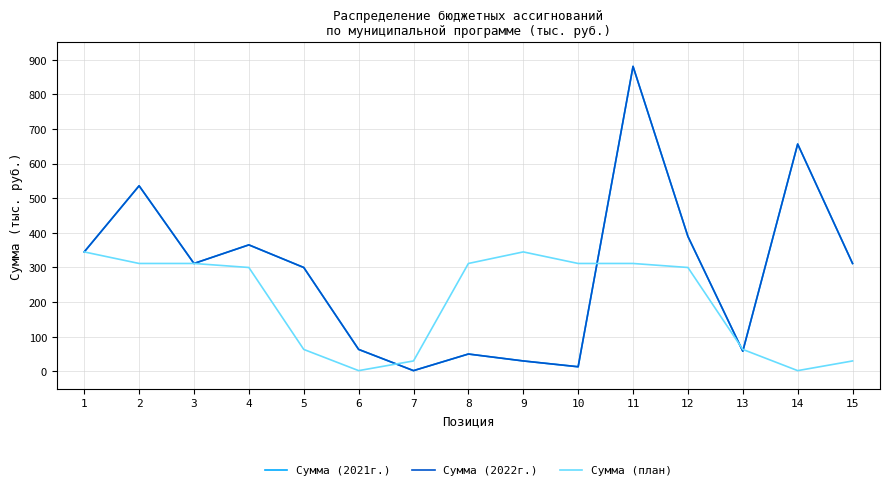

True or false: Сумма (2022г.) and Сумма (2021г.) intersect in this chart.

False